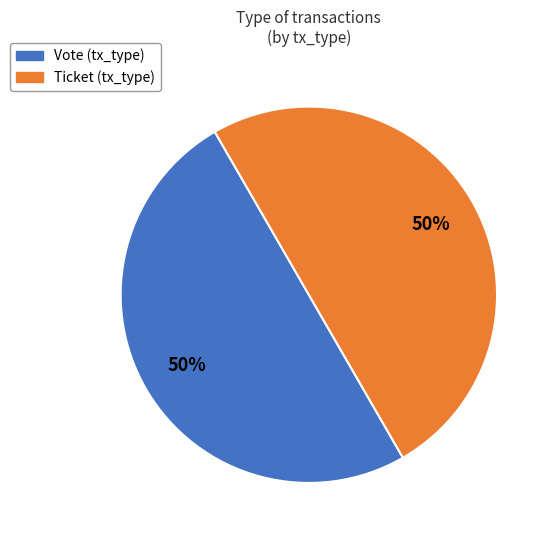

To the nearest percent, what is the difference between the Ticket and Vote slice percentages?

0%